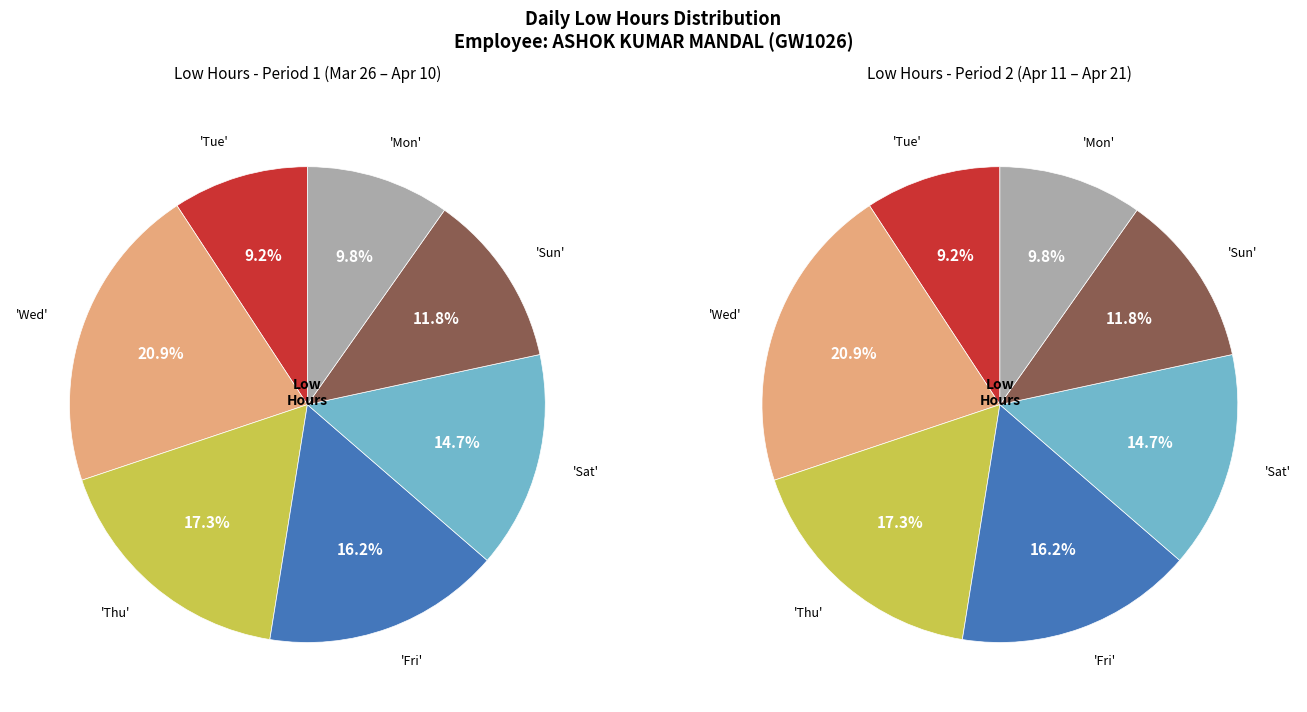

Does 4-Thu account for over 50% of the chart?

No